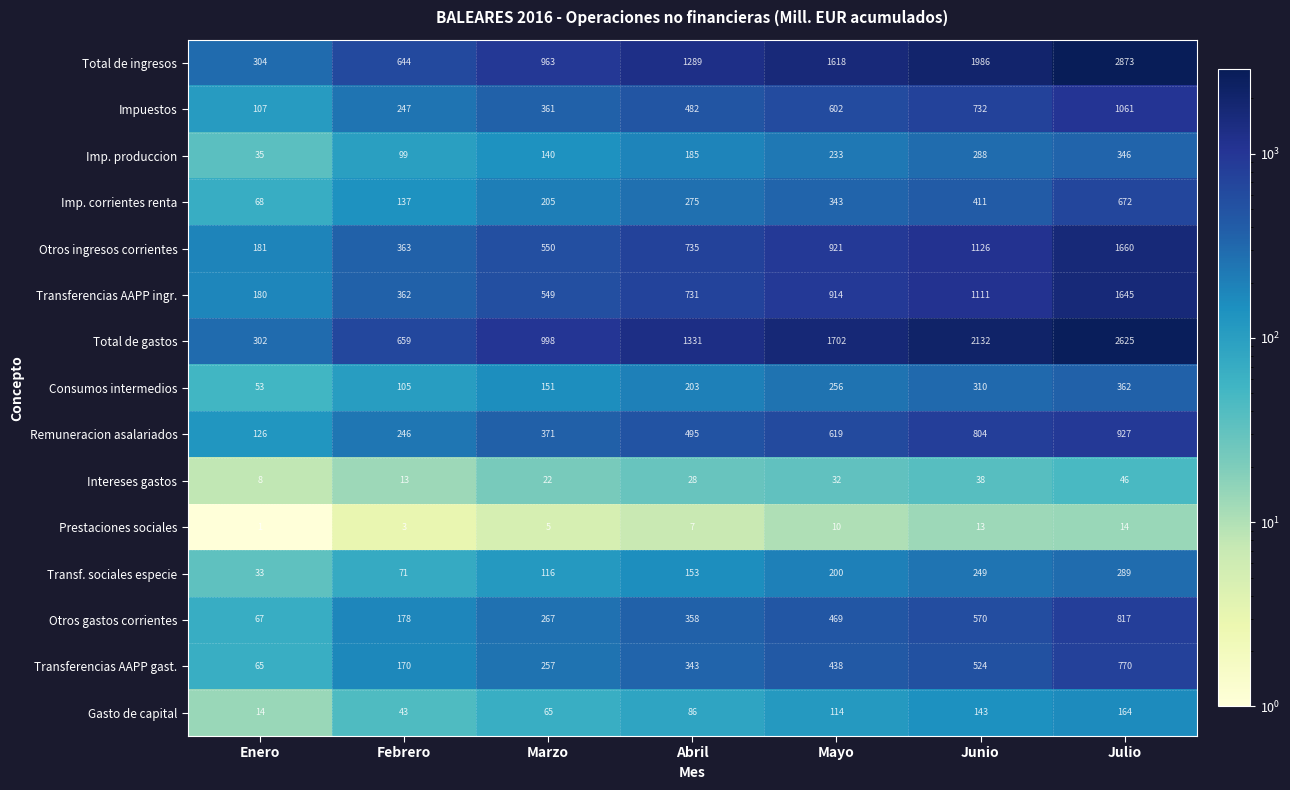

At which category is the sum across all series the highest?

Julio